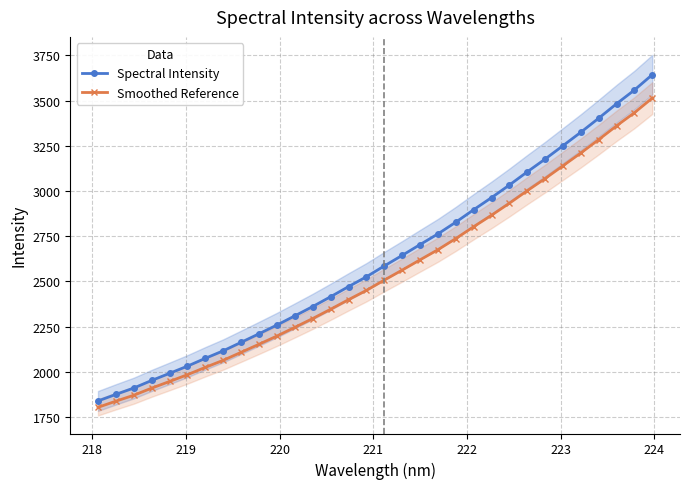

What is the value of the Spectral Intensity point at the 25th from the left?

3105.9